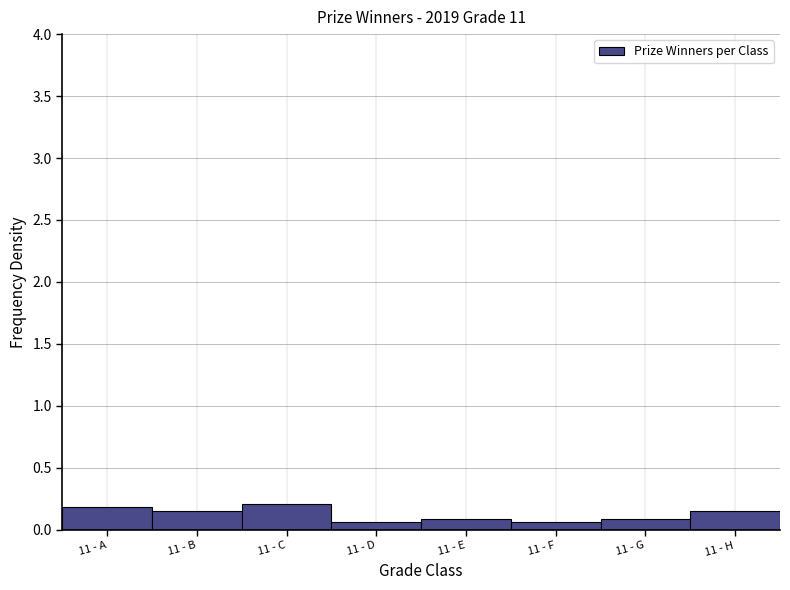

True or false: the data shows 0.2 at 11 - B.

True